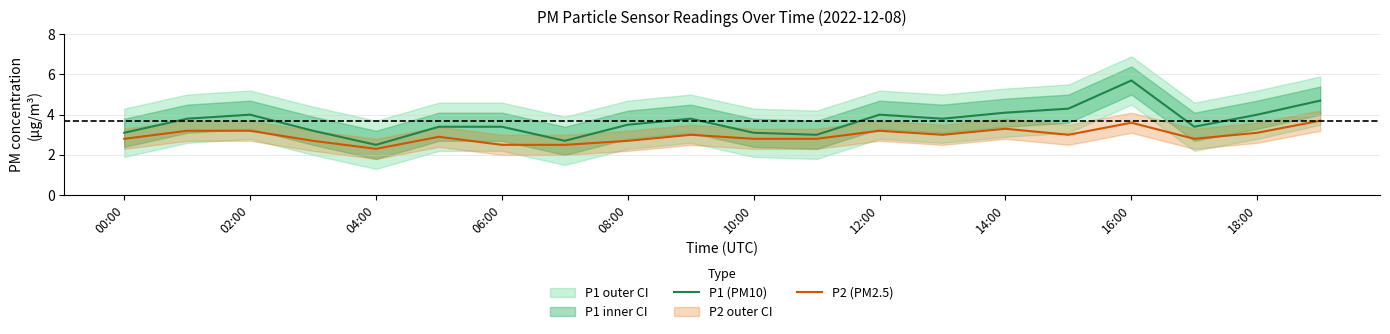

At how many categories does at least one series exceed 4?

4